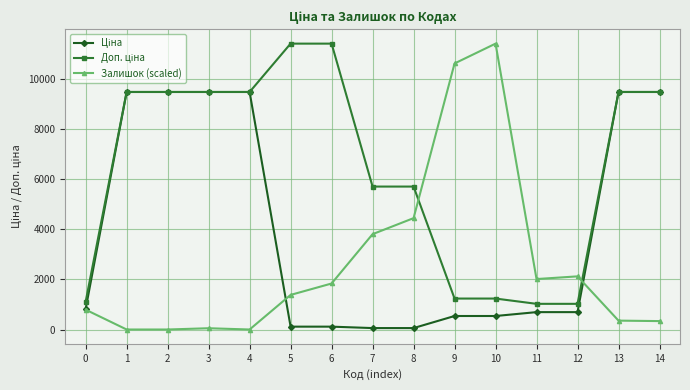

Which series has the widest spread of values?

Залишок (scaled)